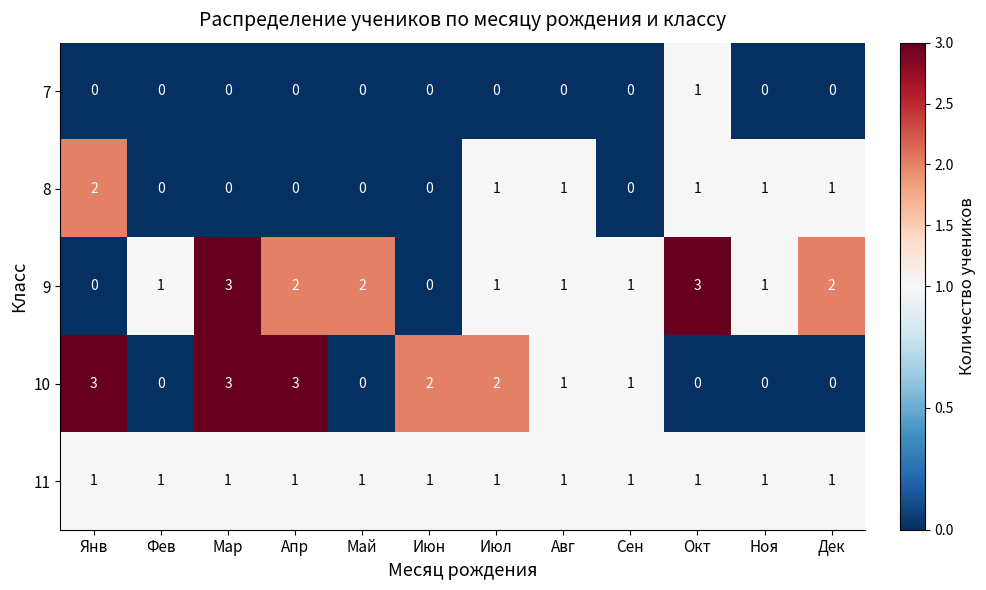

Count the 9 values in the range 1 to 2.

8